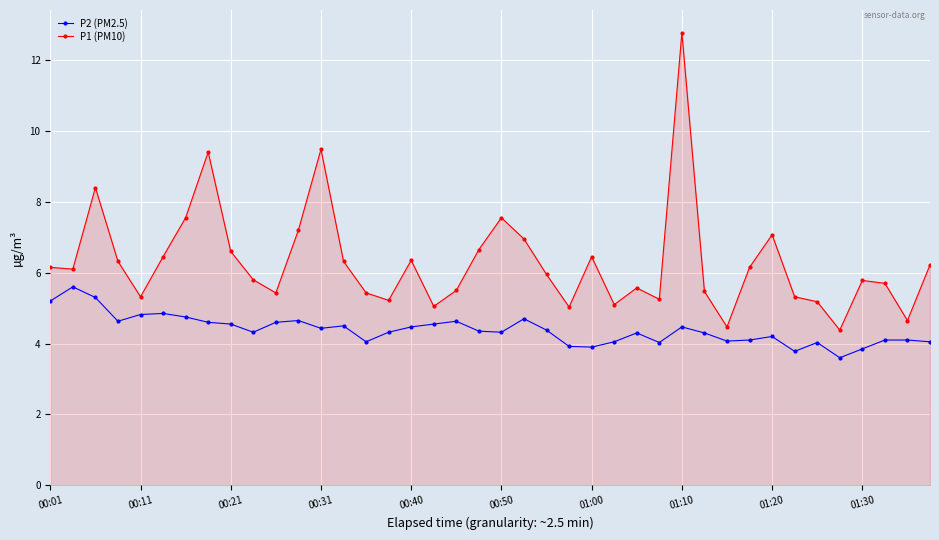

How many lines are shown in the chart?

2